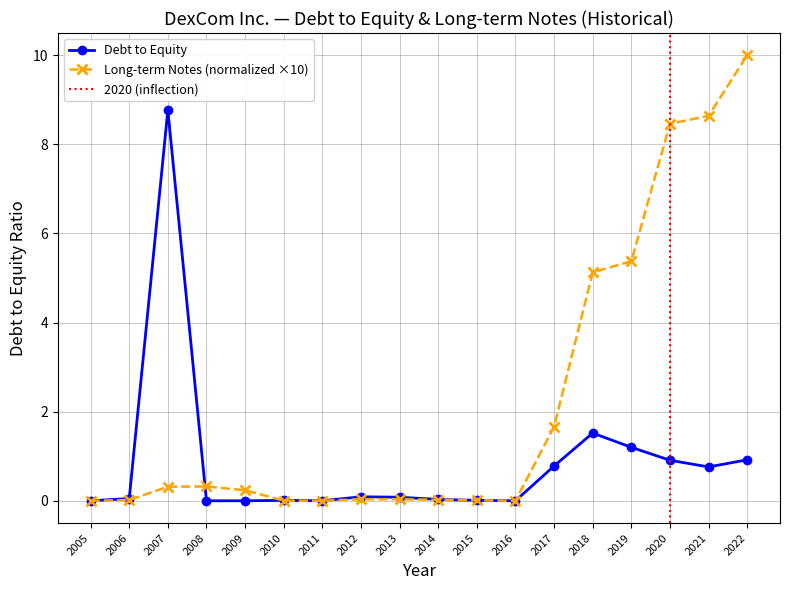

How many lines are shown in the chart?

2